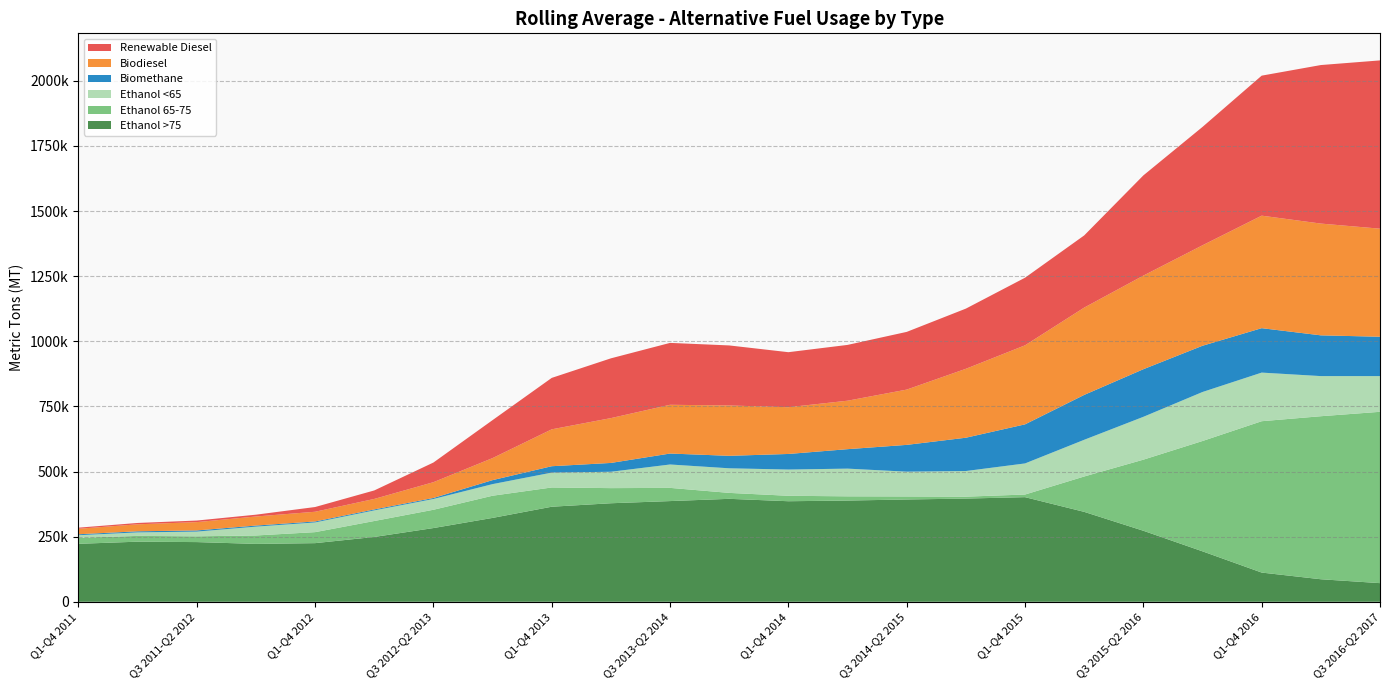

Reading right to left, list all the values displayed in this chart.

Ethanol >75: 71585	86512	112182	193686	272688	345228	401690	396262	392723	388664	386061	395271	386628	378300	364956	322044	283071	248886	225137	222236	229174	230752	222546
Ethanol 65-75: 657797	625924	581095	423632	272948	135814	10082	7369	11697	16219	20883	22798	50692	58062	73917	85156	70211	61251	42216	32344	22159	22204	23061
Ethanol <65: 137070	154071	186644	188119	164465	140903	119388	98378	95096	106330	100777	94430	89796	62830	57093	44588	41395	40786	37302	33917	18097	13456	9966
Biomethane: 151122	156468	170591	177570	182784	172314	150024	127871	102904	74716	59812	47888	42046	33883	24517	15304	3919	3680	3711	4160	4506	4218	3679
Biodiesel: 414908	429124	431978	385767	359427	335225	303478	264657	212266	186099	179500	193299	187184	172126	141654	84669	60563	40275	37287	34835	31928	26837	21067
Renewable Diesel: 646101	608656	537558	454444	384695	277097	259543	231039	221522	214231	211245	230532	237650	229473	197482	145738	75473	32601	18165	6916	6022	5163	4255